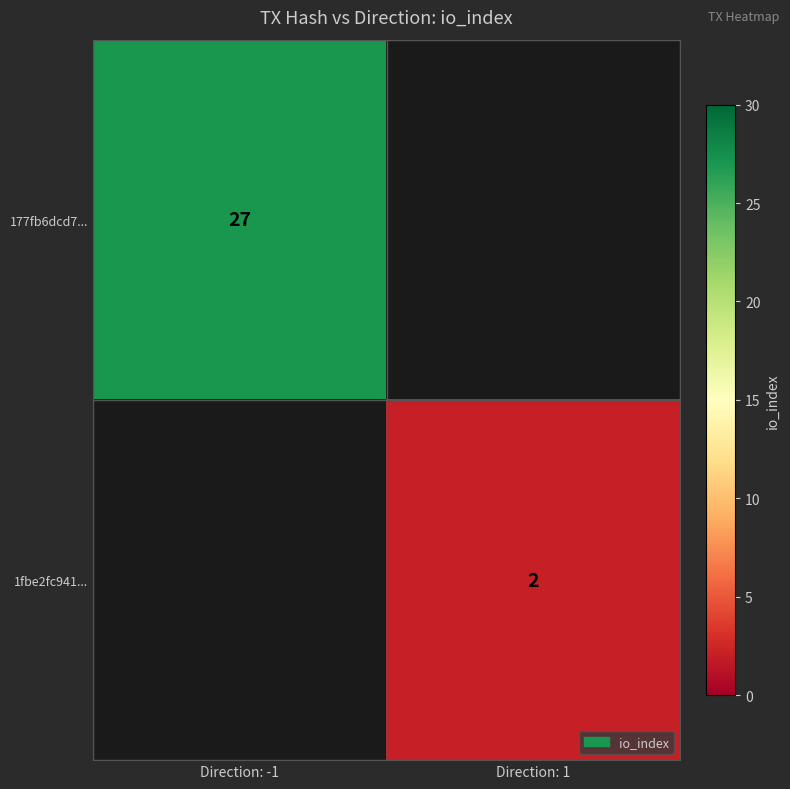

Is it true that 177fb6dcd7... equals 42 at Direction: -1?

False